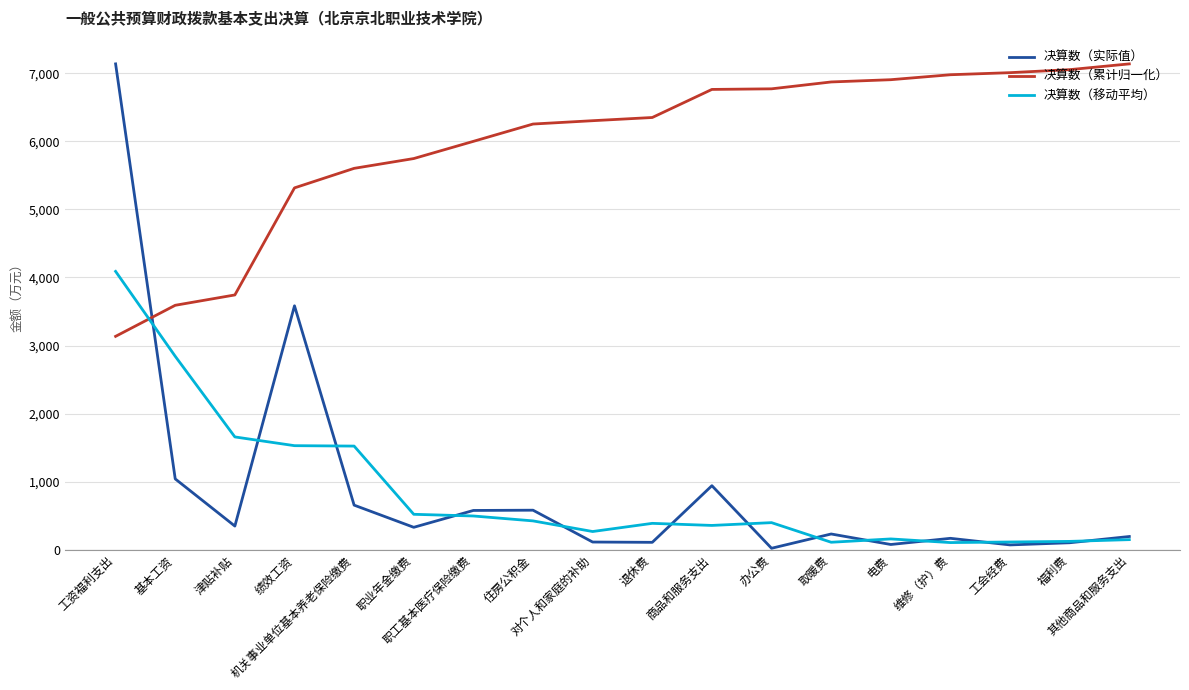

What is the spread (max minus min) of values at 维修（护）费?

6875.8